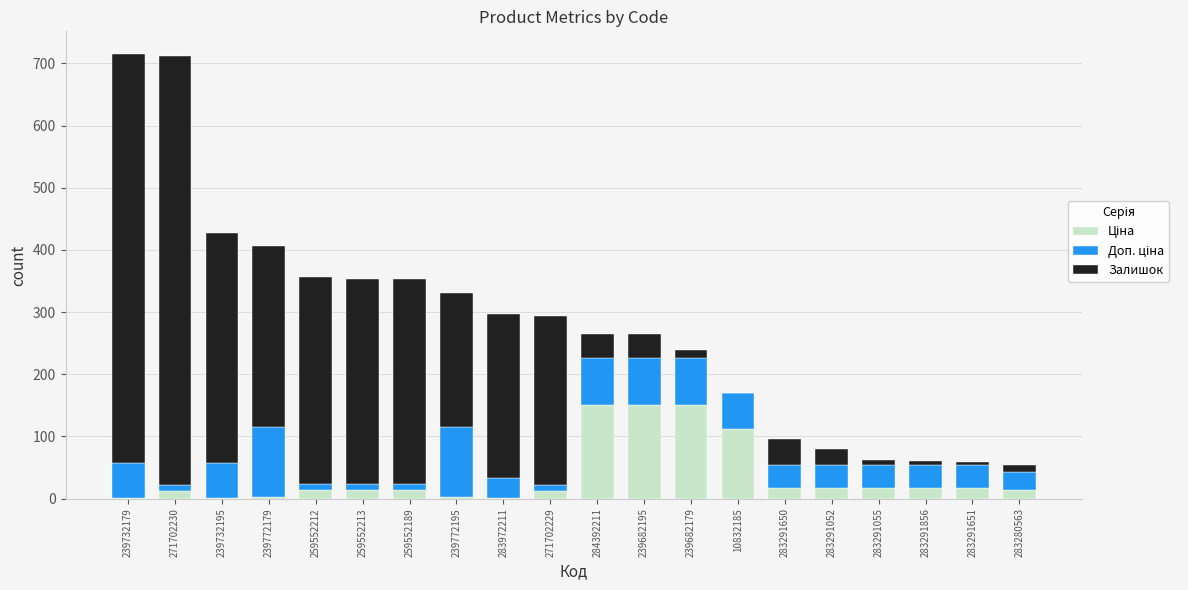

What is the total value across all series at 283291650?

96.4